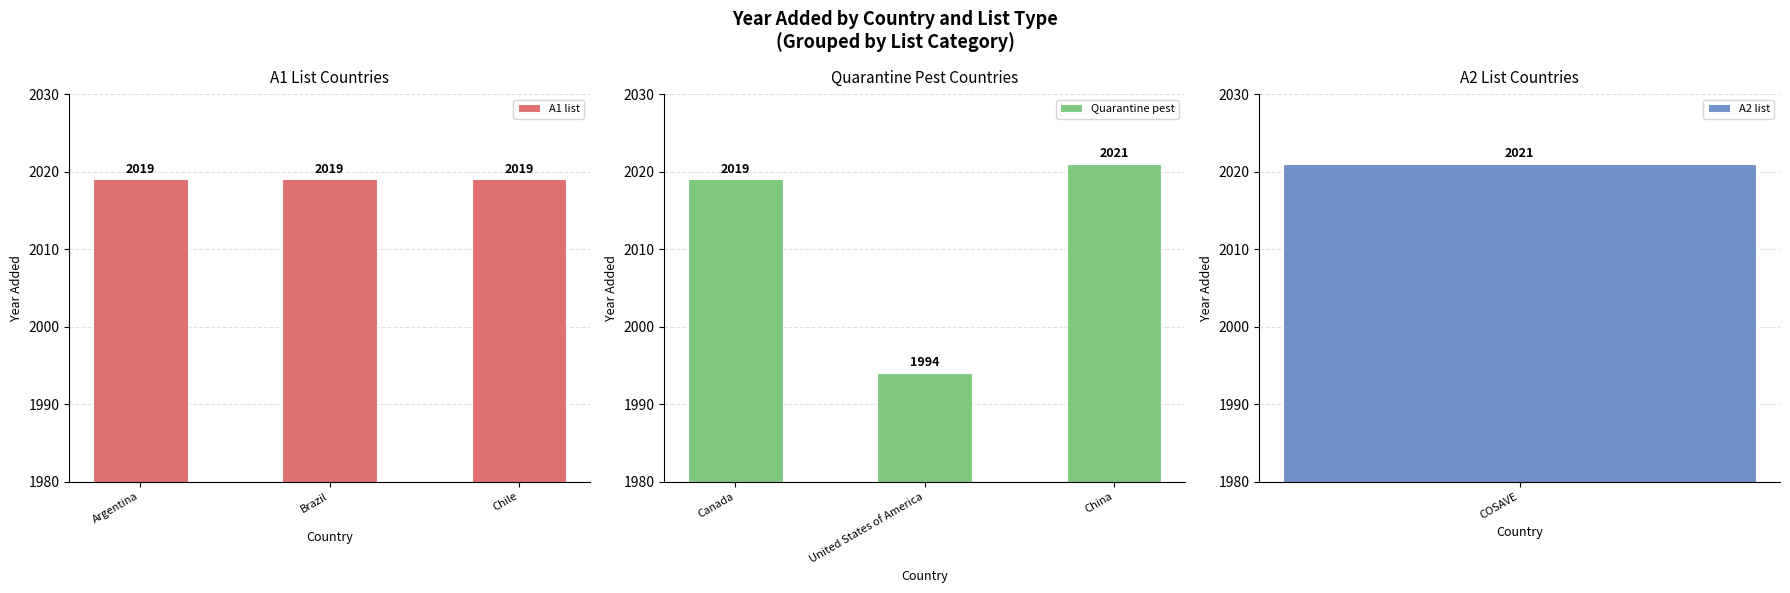

The value of Quarantine pest at China is 2021. True or false?

True